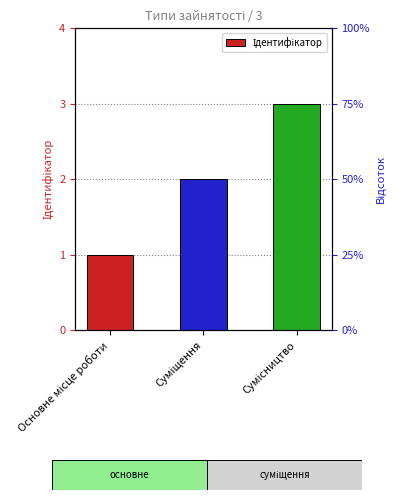

What is the label of the 3rd bar from the left?

Сумісництво